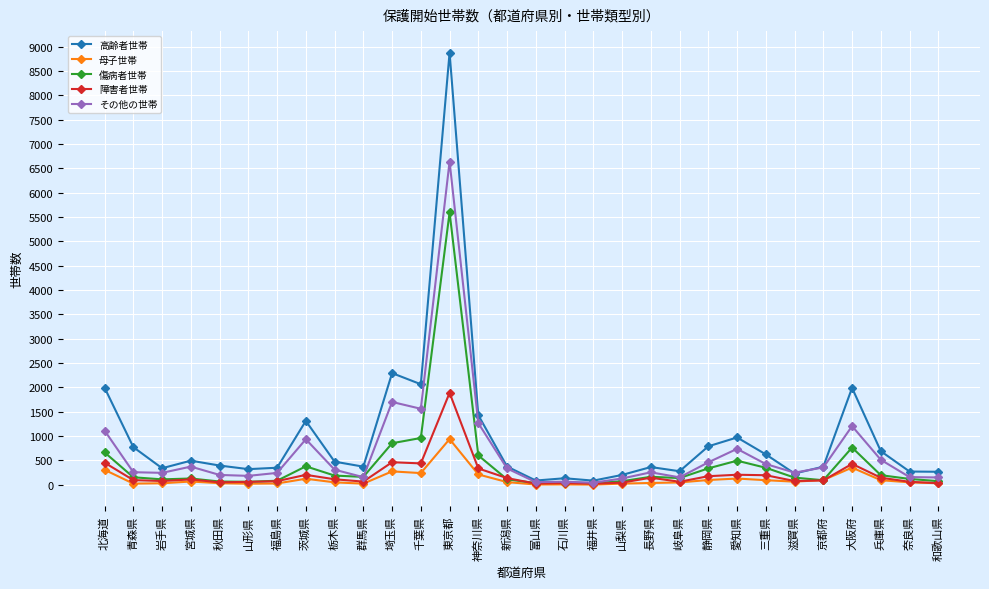

Is this an area chart (filled region under the line)?

No